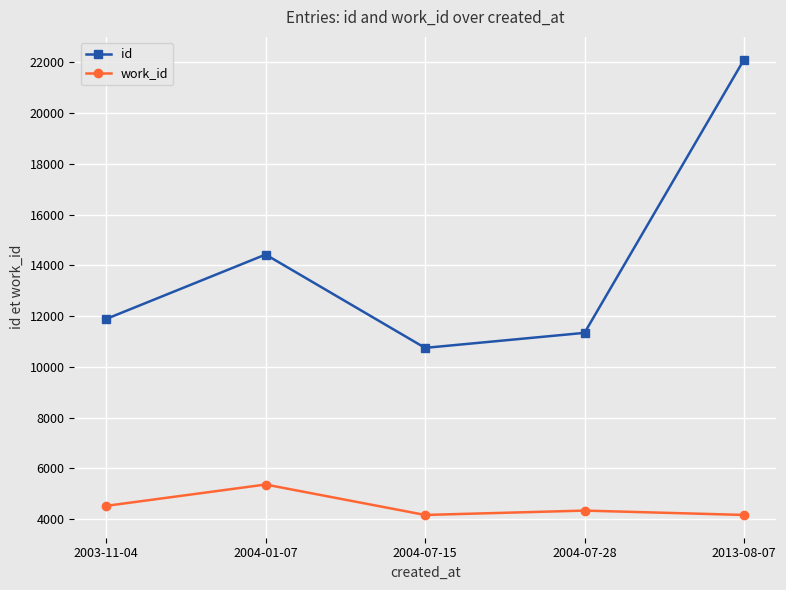

Does the chart have visible grid lines?

Yes